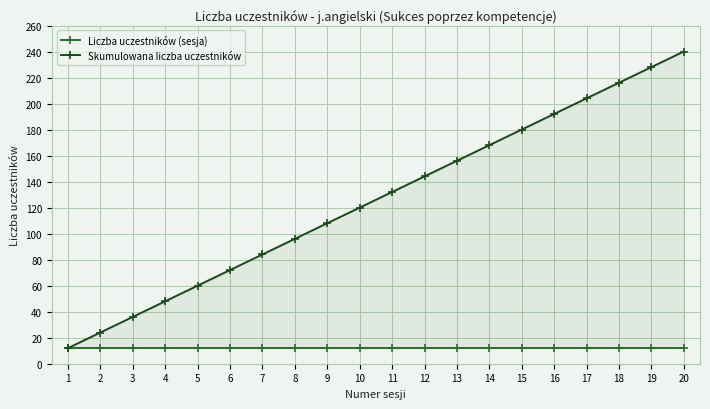

Between 17 and 8, which is larger?

17